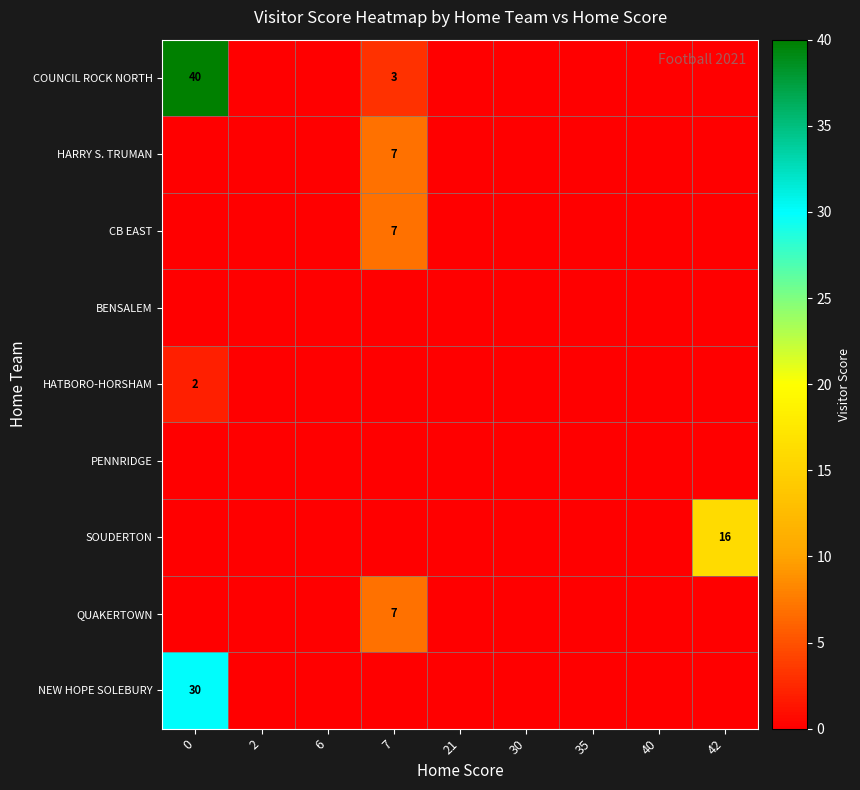

Which series has the largest total across all categories?

COUNCIL ROCK NORTH